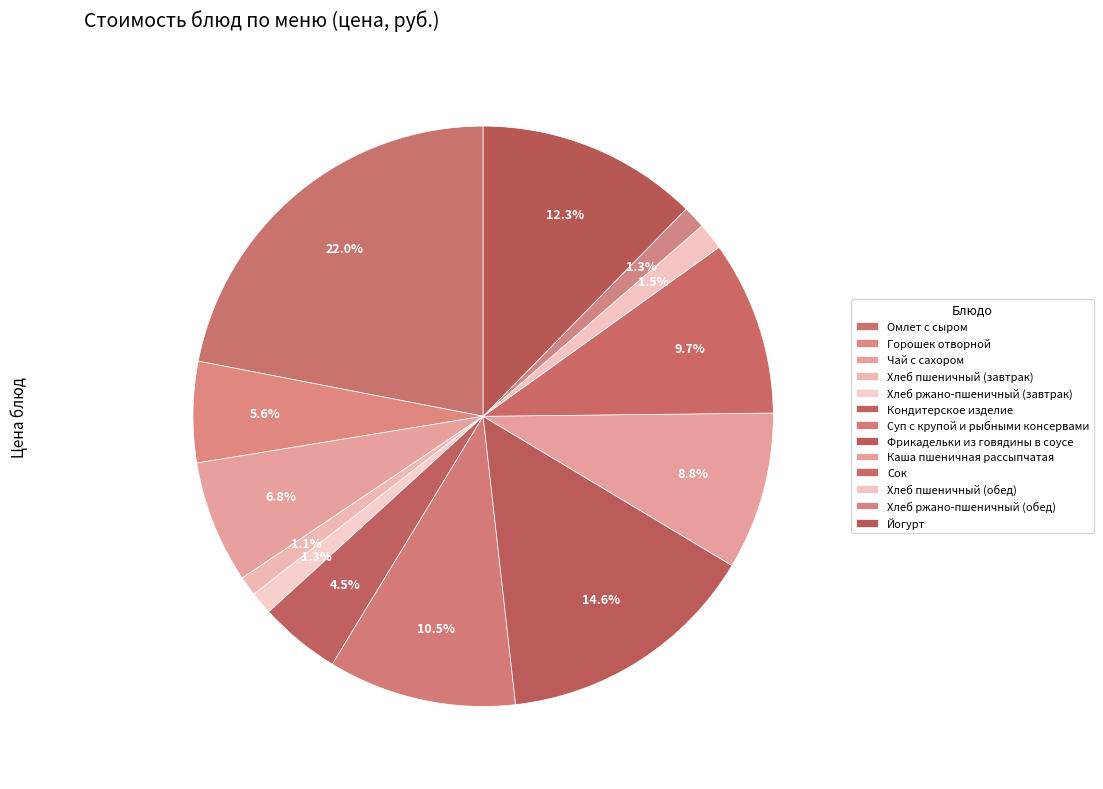

The Кондитерское изделие slice represents 5% of the pie. True or false?

True